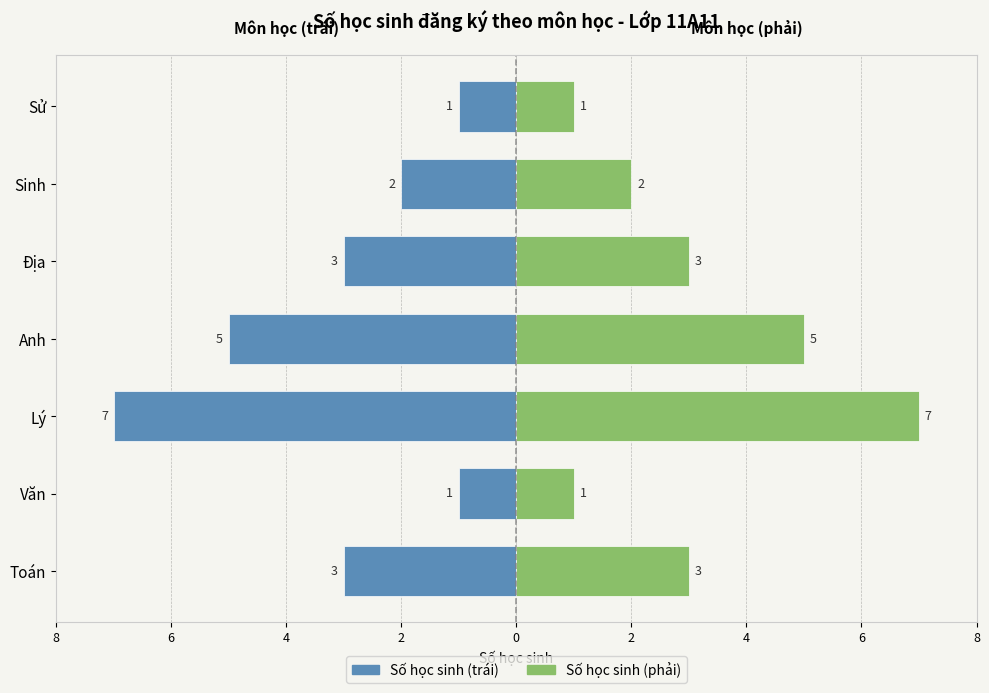

Reading left to right, extract all data points from this chart.

Số lượng (trái): -3	-1	-7	-5	-3	-2	-1
Số lượng (phải): 3	1	7	5	3	2	1